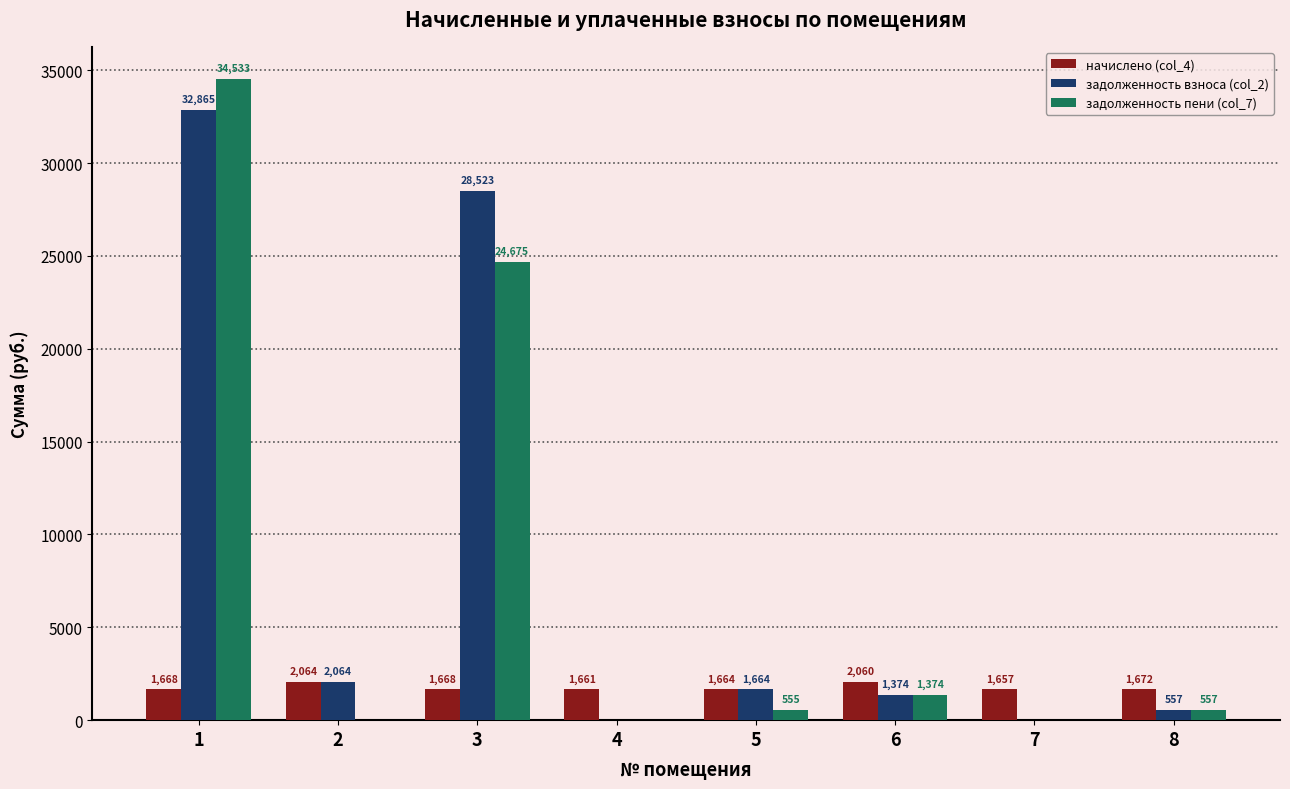

True or false: начислено (col_4) has a value of 2060.3 at 6.

True